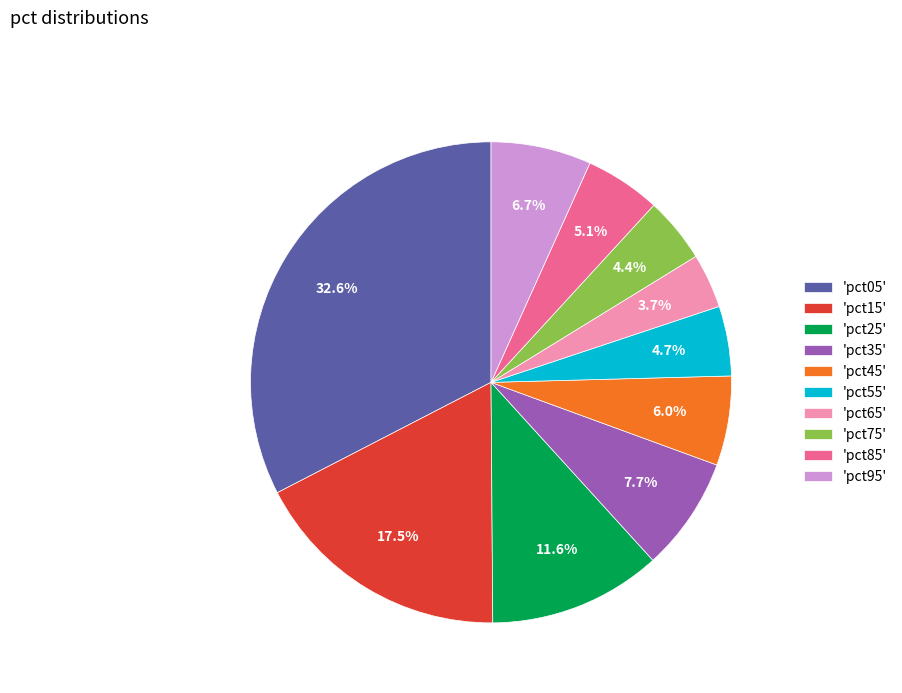

Which slice is the smallest?

'pct65'